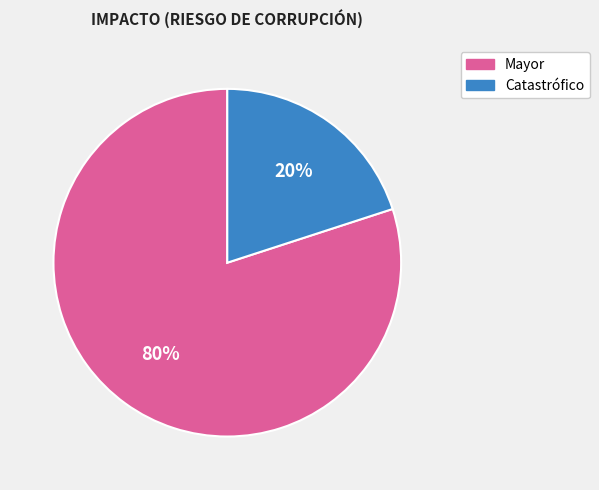

To the nearest percent, what is the difference between the Catastrófico and Mayor slice percentages?

60%